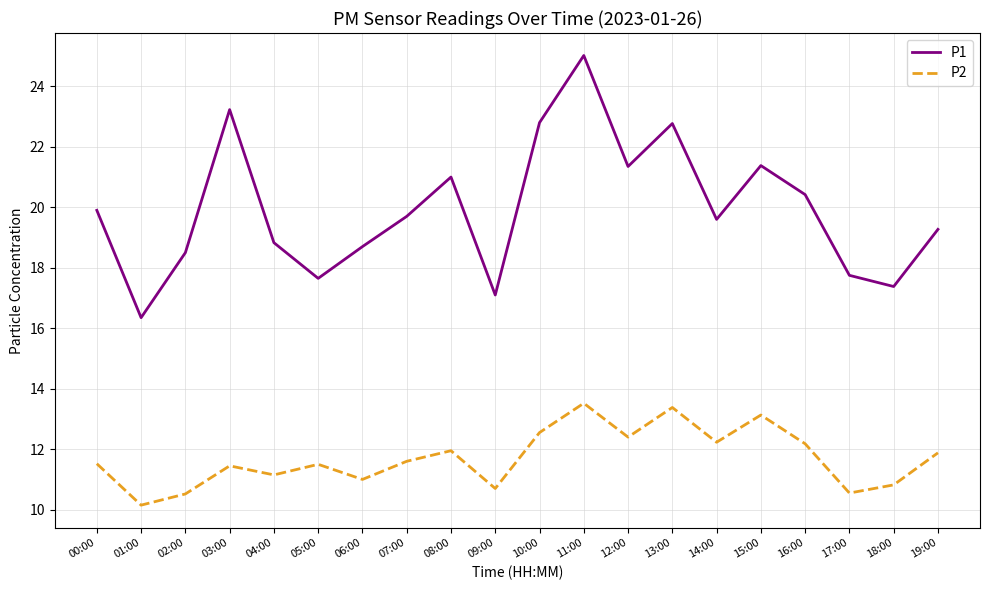

What is the difference between the maximum and minimum values in the P2 series?

3.4